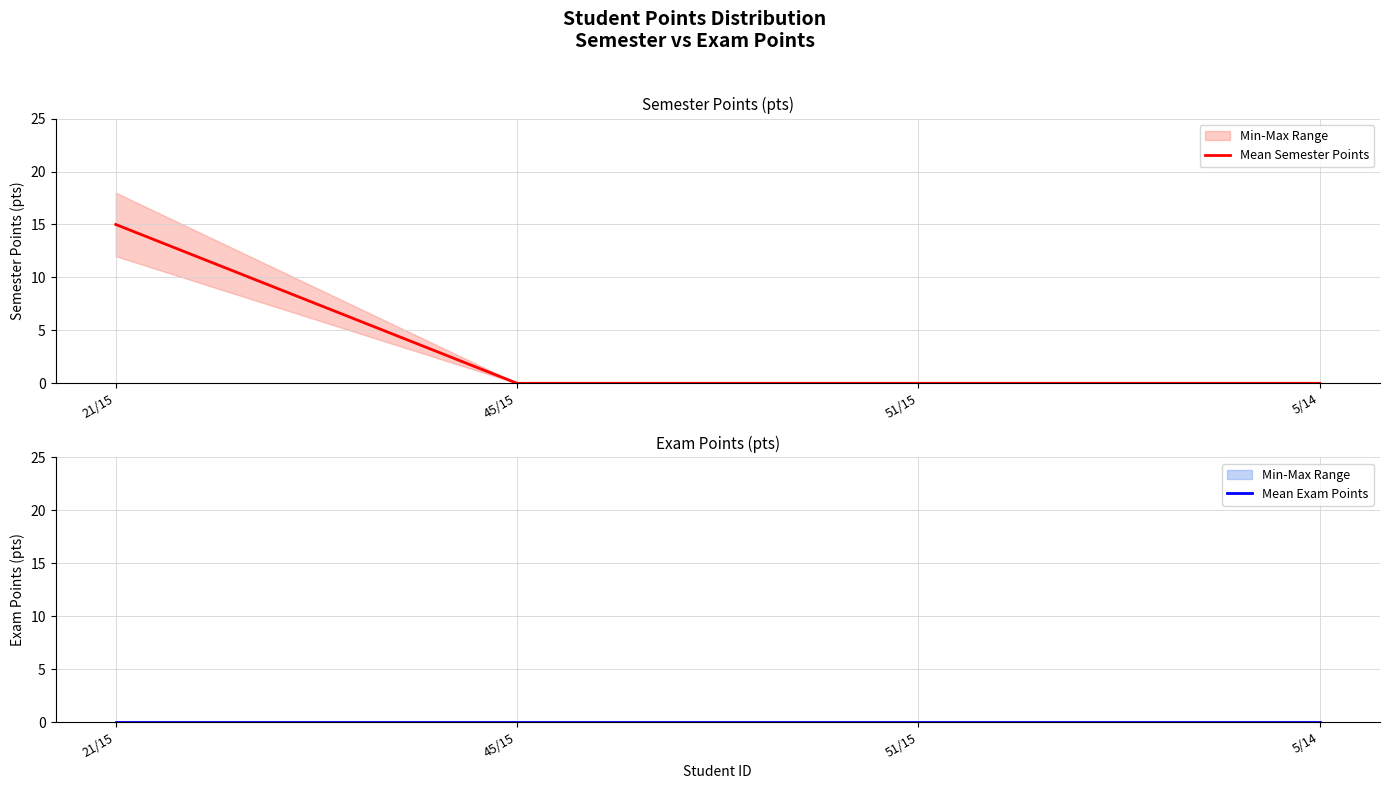

Is the value of Mean Exam Points at 45/15 greater than the value of Mean Semester Points at 21/15?

No